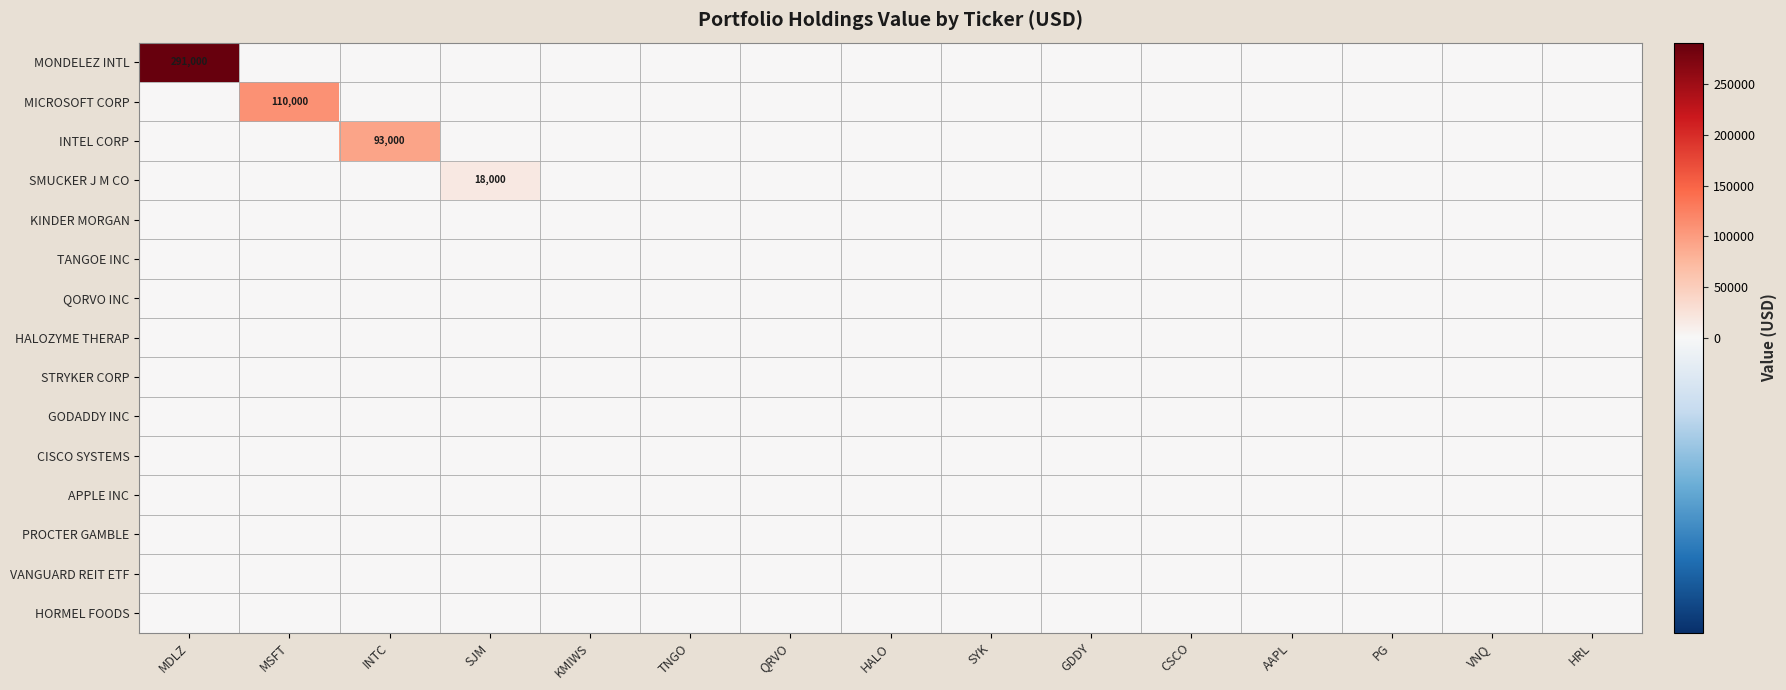

True or false: TANGOE INC has a value of 0 at TNGO.

True